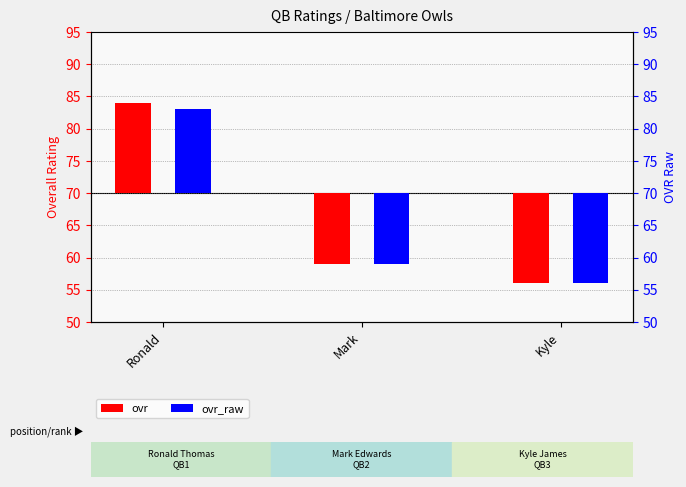

What is the label of the 3rd bar from the right?

Ronald